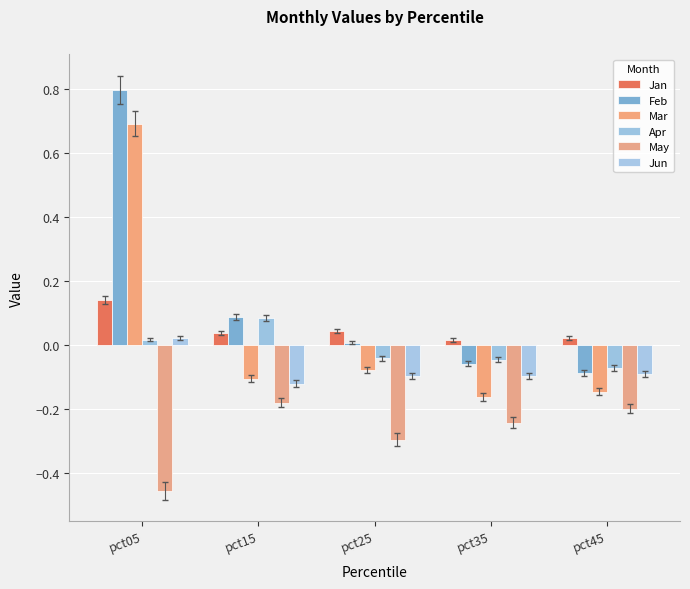

How many bars are there in total?

30